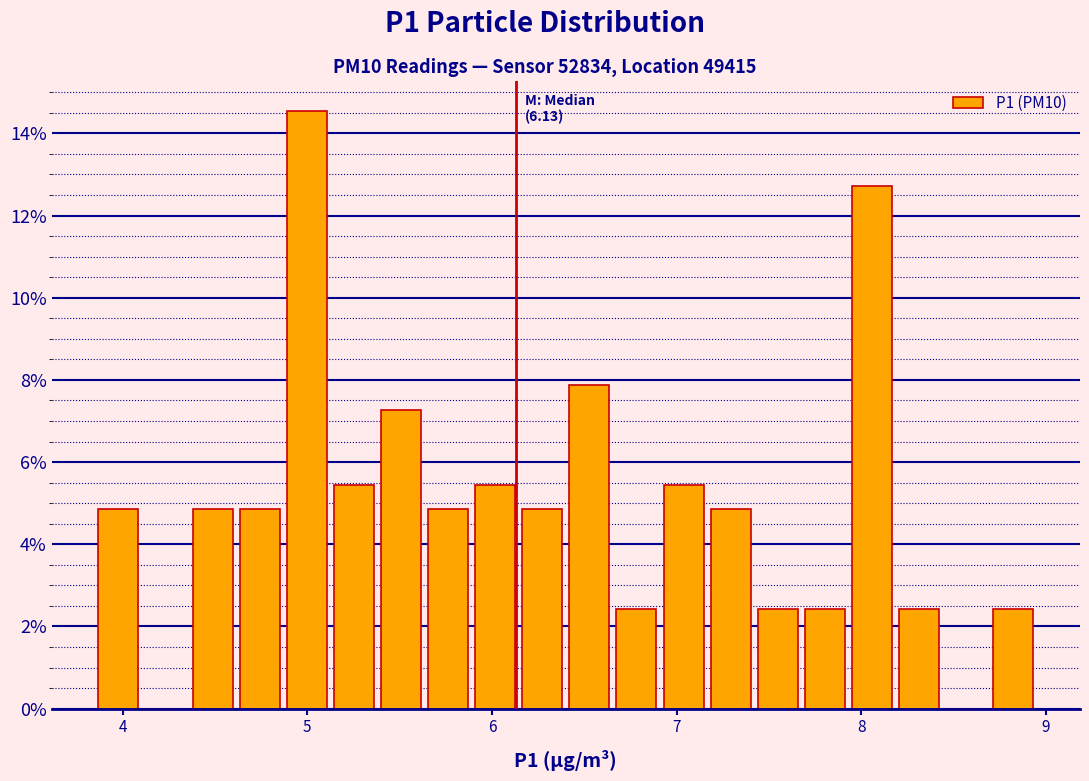

Read against the x-axis, roughly where is the centre of the tallest bar?

5.0